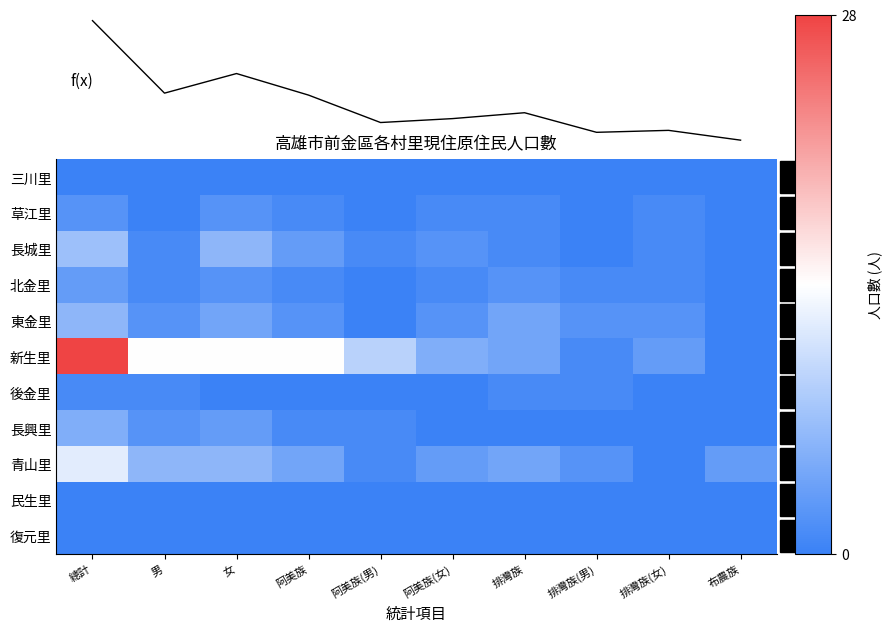

At how many categories does at least one series exceed 58?

1